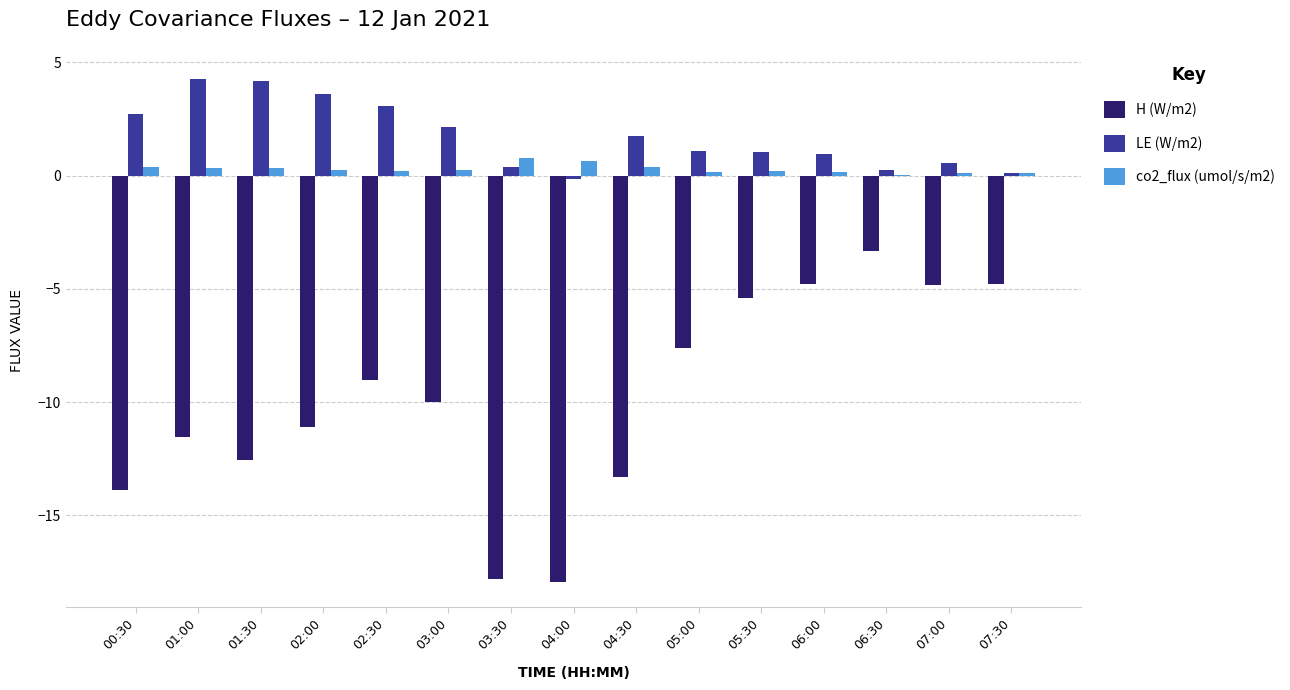

Is the value of co2_flux (umol/s/m2) at 06:00 greater than the value of LE (W/m2) at 04:30?

No